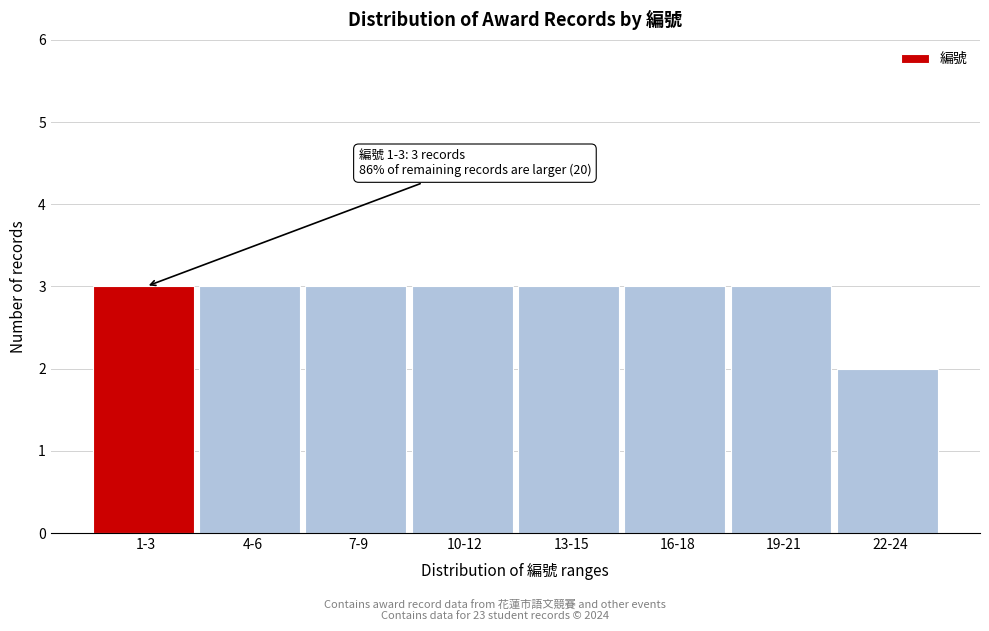

Reading left to right, what are all the values shown in this chart?

1-3=3	4-6=3	7-9=3	10-12=3	13-15=3	16-18=3	19-21=3	22-24=2